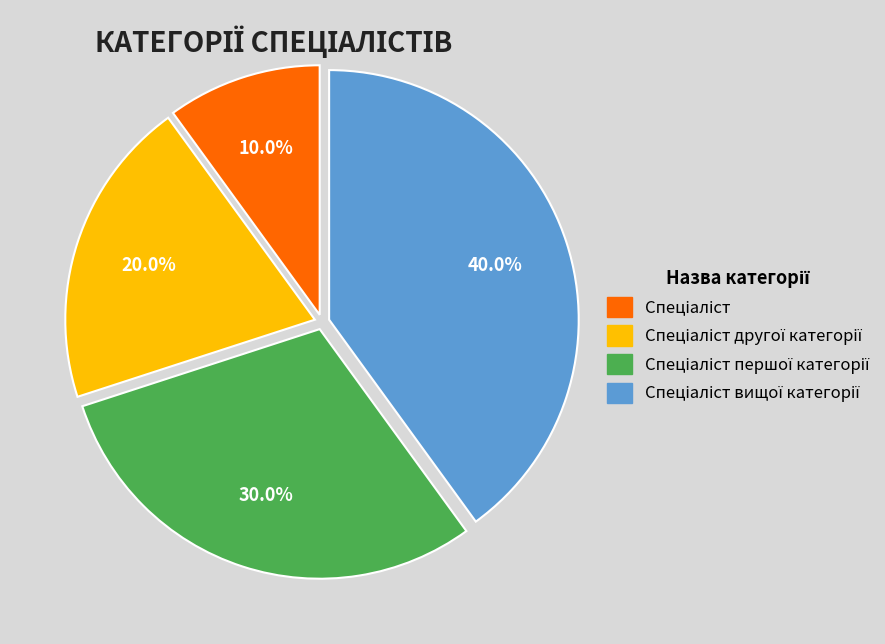

Is there a majority slice in this chart?

No